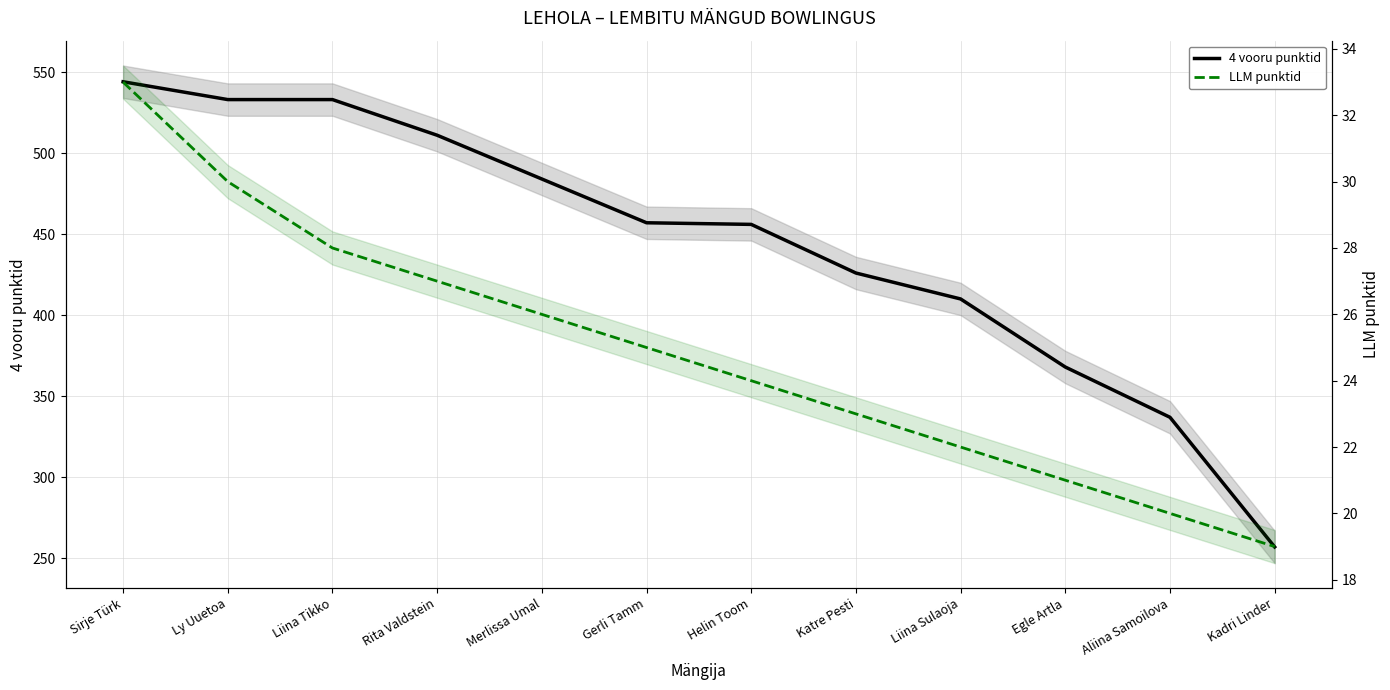

True or false: LLM punktid and 4 vooru punktid intersect in this chart.

False